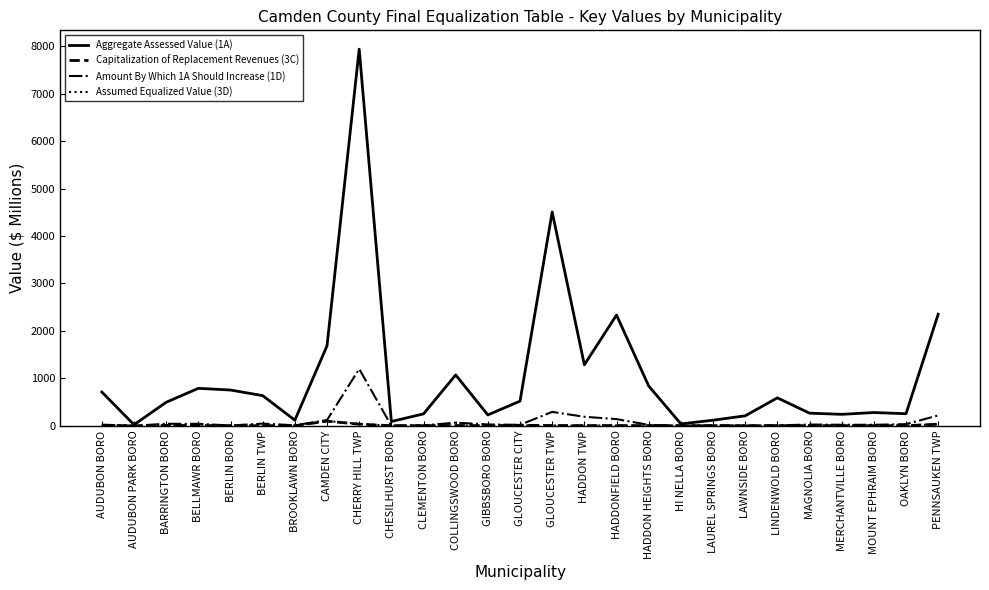

The value of Amount By Which 1A Should Increase (1D) at GLOUCESTER TWP is 291.3. True or false?

True